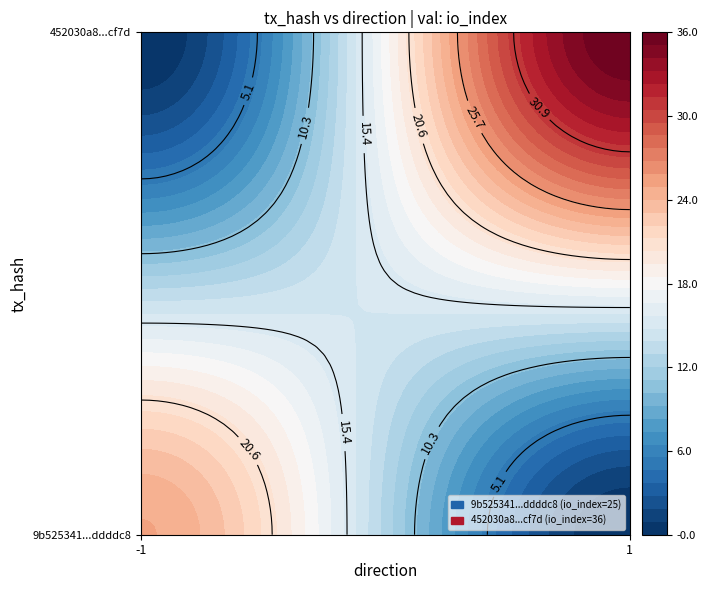

What is the spread (max minus min) of values at direction?

2